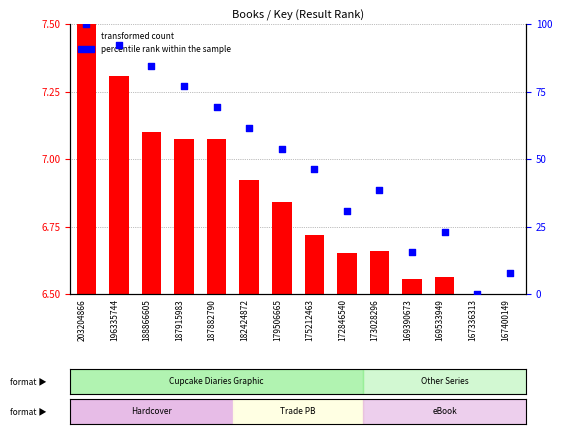

Is the value of percentile rank within the sample at 167400149 greater than the value of transformed count at 167400149?

Yes